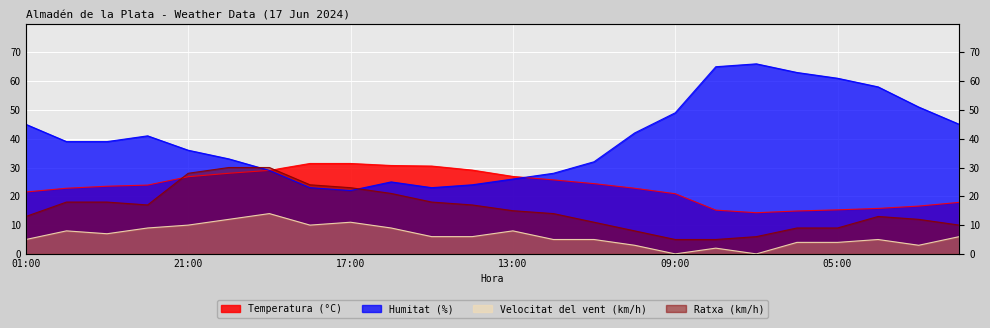

Is it true that Temperatura (°C) equals 12.2 at 22:00?

False